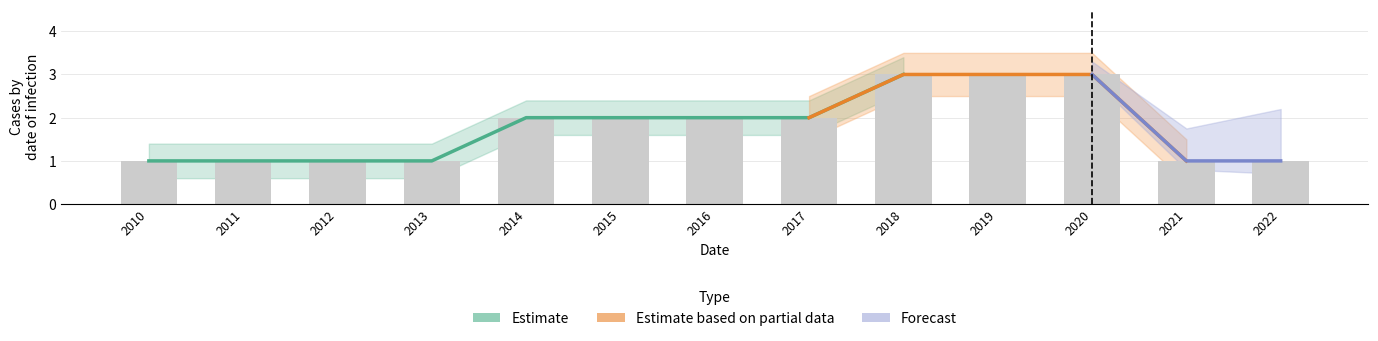

List the labels in order of value, largest first.

2018, 2019, 2020, 2014, 2015, 2016, 2017, 2010, 2011, 2012, 2013, 2021, 2022